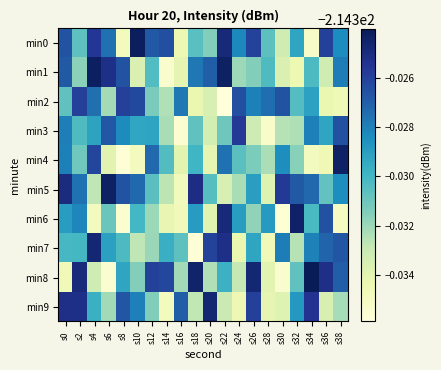

Reading left to right, transcribe all the data shown in this chart.

min0: s0=-214.3	s2=-214.3	s4=-214.3	s6=-214.3	s8=-214.3	s10=-214.3	s12=-214.3	s14=-214.3	s16=-214.3	s18=-214.3	s20=-214.3	s22=-214.3	s24=-214.3	s26=-214.3	s28=-214.3	s30=-214.3	s32=-214.3	s34=-214.3	s36=-214.3	s38=-214.3
min1: s0=-214.3	s2=-214.3	s4=-214.3	s6=-214.3	s8=-214.3	s10=-214.3	s12=-214.3	s14=-214.3	s16=-214.3	s18=-214.3	s20=-214.3	s22=-214.3	s24=-214.3	s26=-214.3	s28=-214.3	s30=-214.3	s32=-214.3	s34=-214.3	s36=-214.3	s38=-214.3
min2: s0=-214.3	s2=-214.3	s4=-214.3	s6=-214.3	s8=-214.3	s10=-214.3	s12=-214.3	s14=-214.3	s16=-214.3	s18=-214.3	s20=-214.3	s22=-214.3	s24=-214.3	s26=-214.3	s28=-214.3	s30=-214.3	s32=-214.3	s34=-214.3	s36=-214.3	s38=-214.3
min3: s0=-214.3	s2=-214.3	s4=-214.3	s6=-214.3	s8=-214.3	s10=-214.3	s12=-214.3	s14=-214.3	s16=-214.3	s18=-214.3	s20=-214.3	s22=-214.3	s24=-214.3	s26=-214.3	s28=-214.3	s30=-214.3	s32=-214.3	s34=-214.3	s36=-214.3	s38=-214.3
min4: s0=-214.3	s2=-214.3	s4=-214.3	s6=-214.3	s8=-214.3	s10=-214.3	s12=-214.3	s14=-214.3	s16=-214.3	s18=-214.3	s20=-214.3	s22=-214.3	s24=-214.3	s26=-214.3	s28=-214.3	s30=-214.3	s32=-214.3	s34=-214.3	s36=-214.3	s38=-214.3
min5: s0=-214.3	s2=-214.3	s4=-214.3	s6=-214.3	s8=-214.3	s10=-214.3	s12=-214.3	s14=-214.3	s16=-214.3	s18=-214.3	s20=-214.3	s22=-214.3	s24=-214.3	s26=-214.3	s28=-214.3	s30=-214.3	s32=-214.3	s34=-214.3	s36=-214.3	s38=-214.3
min6: s0=-214.3	s2=-214.3	s4=-214.3	s6=-214.3	s8=-214.3	s10=-214.3	s12=-214.3	s14=-214.3	s16=-214.3	s18=-214.3	s20=-214.3	s22=-214.3	s24=-214.3	s26=-214.3	s28=-214.3	s30=-214.3	s32=-214.3	s34=-214.3	s36=-214.3	s38=-214.3
min7: s0=-214.3	s2=-214.3	s4=-214.3	s6=-214.3	s8=-214.3	s10=-214.3	s12=-214.3	s14=-214.3	s16=-214.3	s18=-214.3	s20=-214.3	s22=-214.3	s24=-214.3	s26=-214.3	s28=-214.3	s30=-214.3	s32=-214.3	s34=-214.3	s36=-214.3	s38=-214.3
min8: s0=-214.3	s2=-214.3	s4=-214.3	s6=-214.3	s8=-214.3	s10=-214.3	s12=-214.3	s14=-214.3	s16=-214.3	s18=-214.3	s20=-214.3	s22=-214.3	s24=-214.3	s26=-214.3	s28=-214.3	s30=-214.3	s32=-214.3	s34=-214.3	s36=-214.3	s38=-214.3
min9: s0=-214.3	s2=-214.3	s4=-214.3	s6=-214.3	s8=-214.3	s10=-214.3	s12=-214.3	s14=-214.3	s16=-214.3	s18=-214.3	s20=-214.3	s22=-214.3	s24=-214.3	s26=-214.3	s28=-214.3	s30=-214.3	s32=-214.3	s34=-214.3	s36=-214.3	s38=-214.3